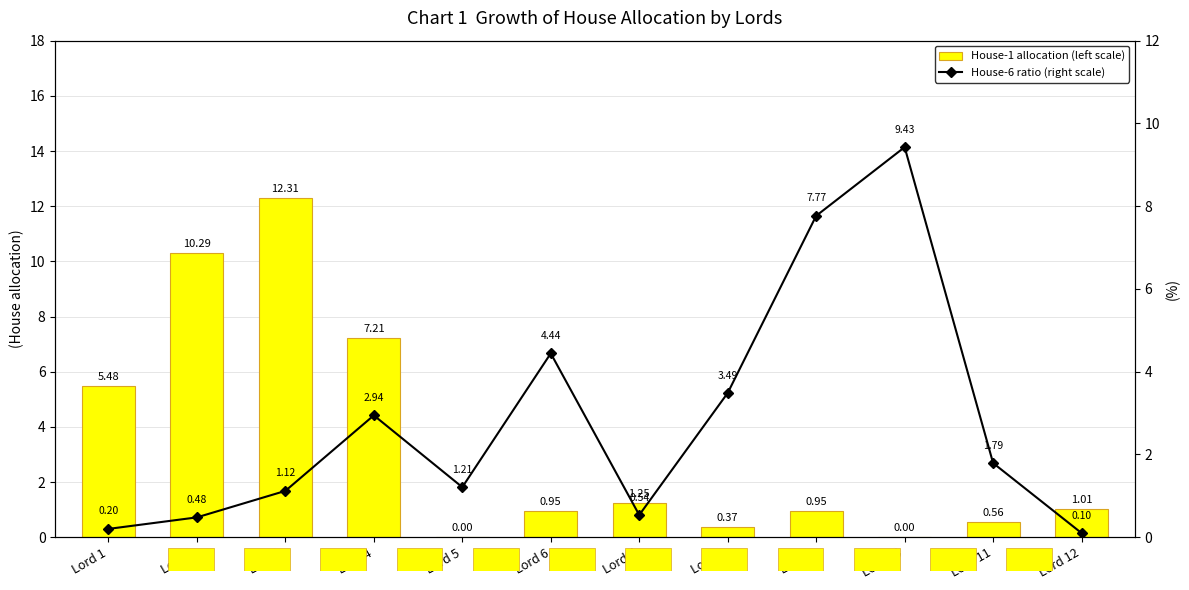

Where does the House-6 ratio (right scale) series first go above 1?

Lord 3